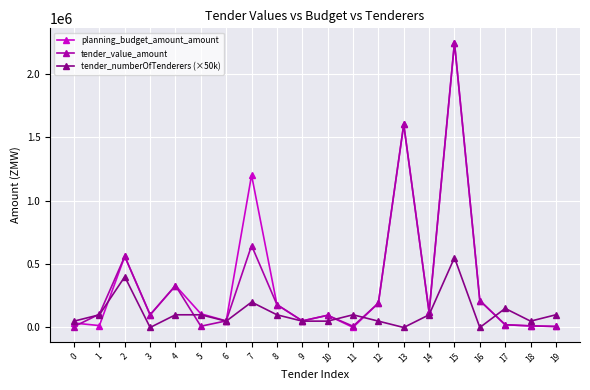

At which category is the sum across all series the highest?

15